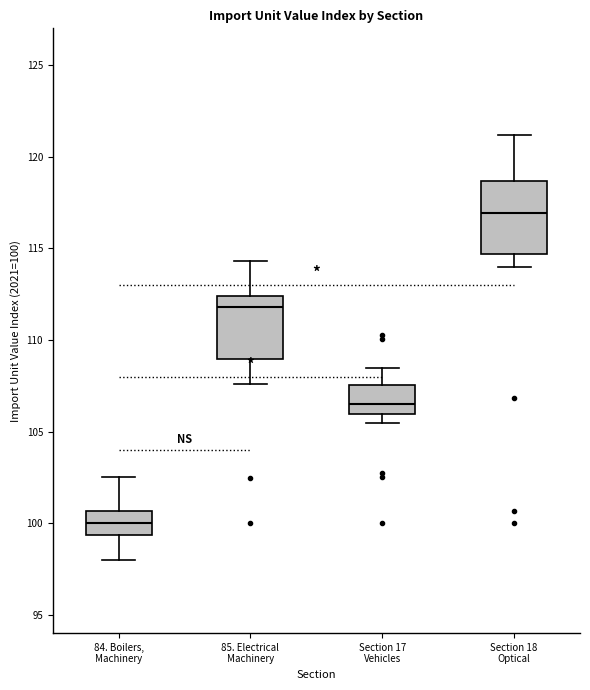

Where does the median line of the box for 84. Boilers, Machinery sit on the y-axis? The values are not printed on the chart, so give them approximately, as read against the axis.

100.0